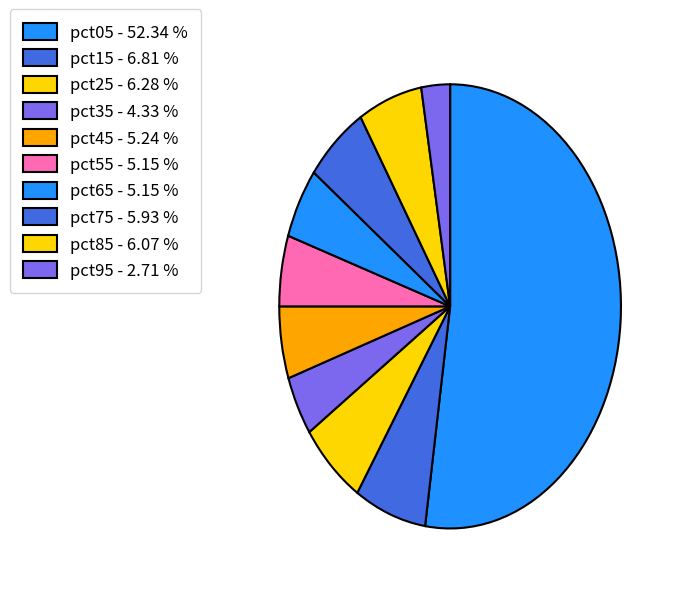

Count the number of slices in the pie.

10